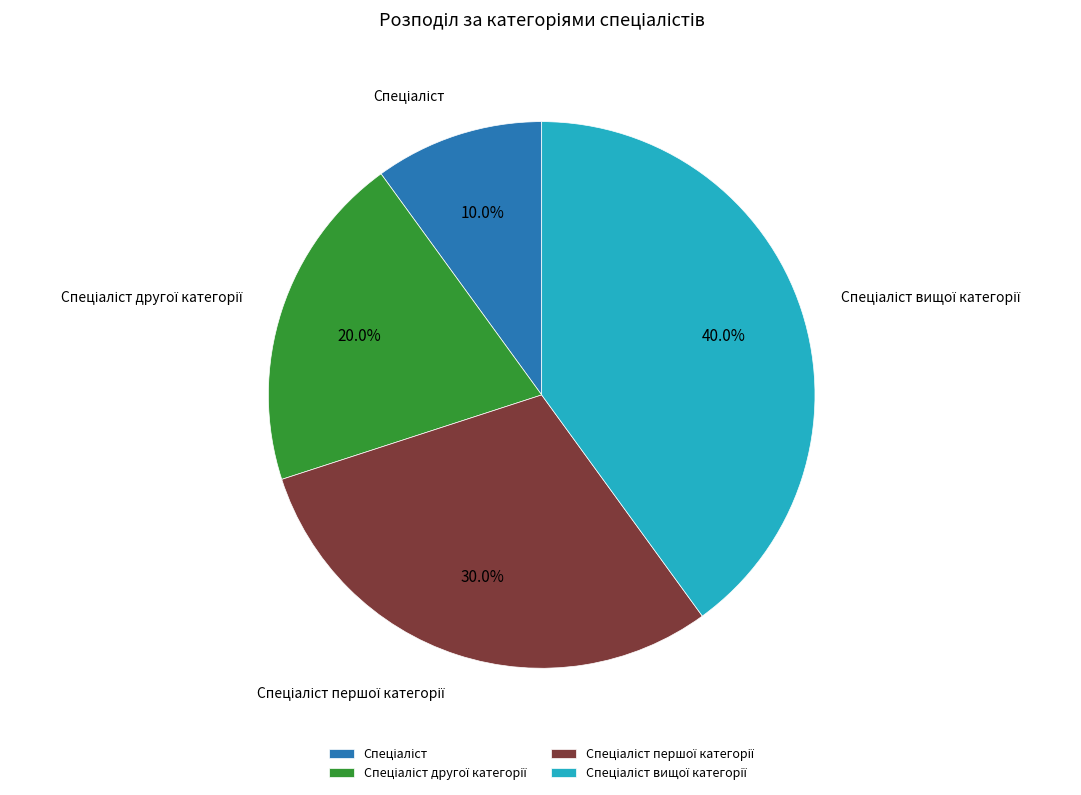

Is there any slice that represents more than half of the pie?

No